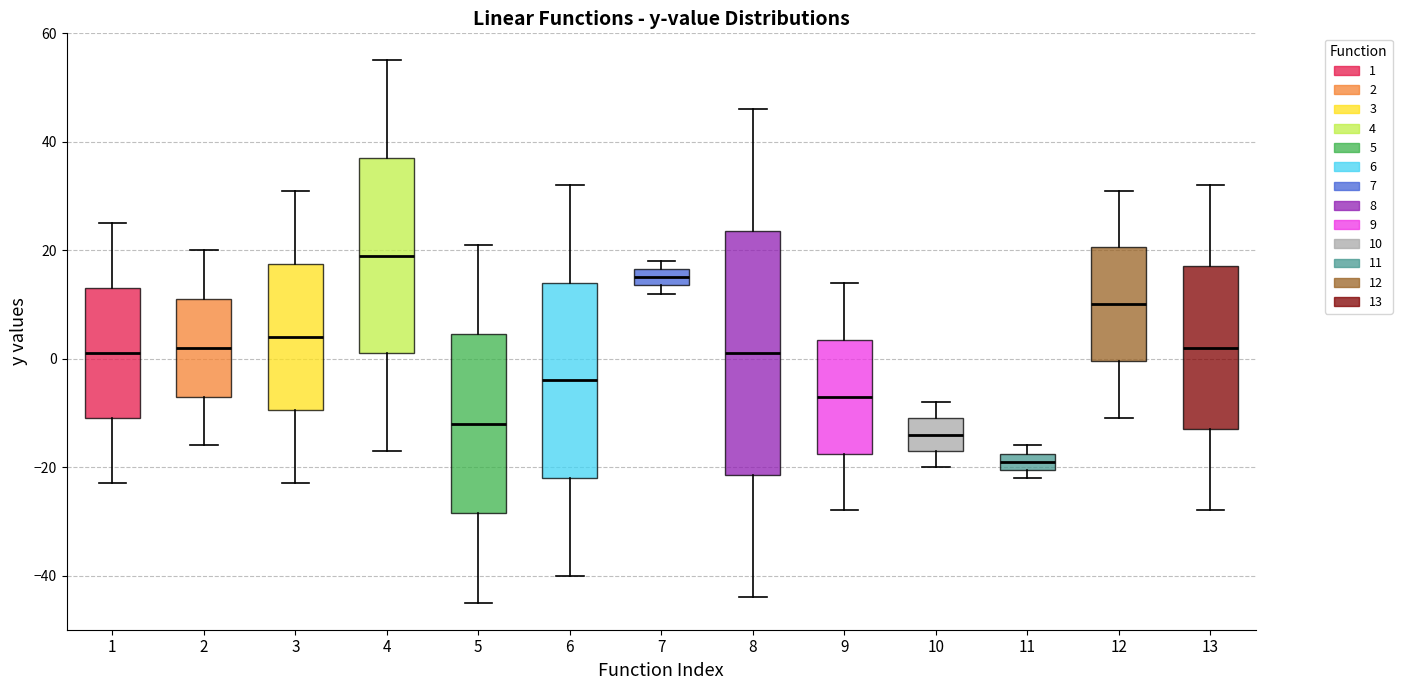

Which box is the tallest, from its lower edge to its upper edge?

8